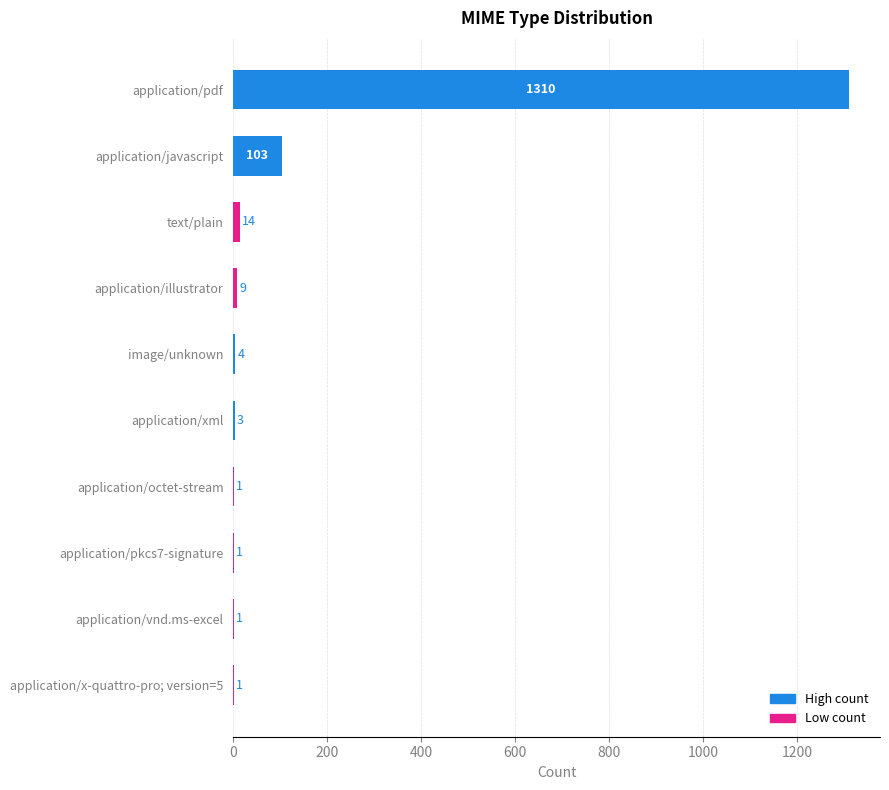

What is the sum of all values?

1447